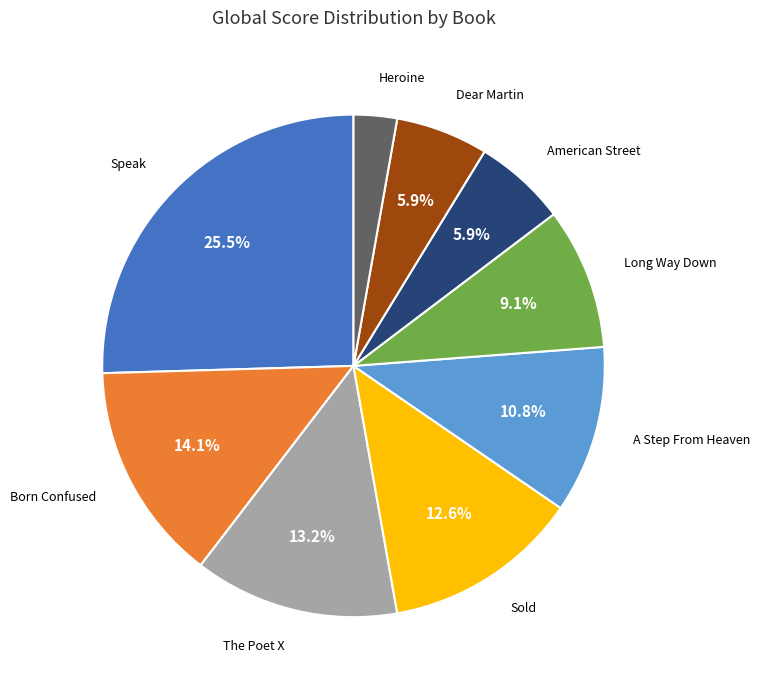

How many segments does this pie chart have?

9